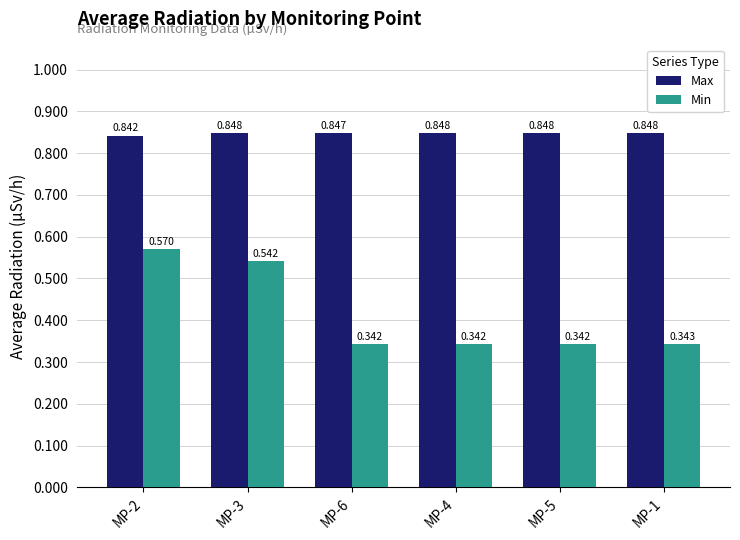

What are all the series names shown in the legend?

Max, Min